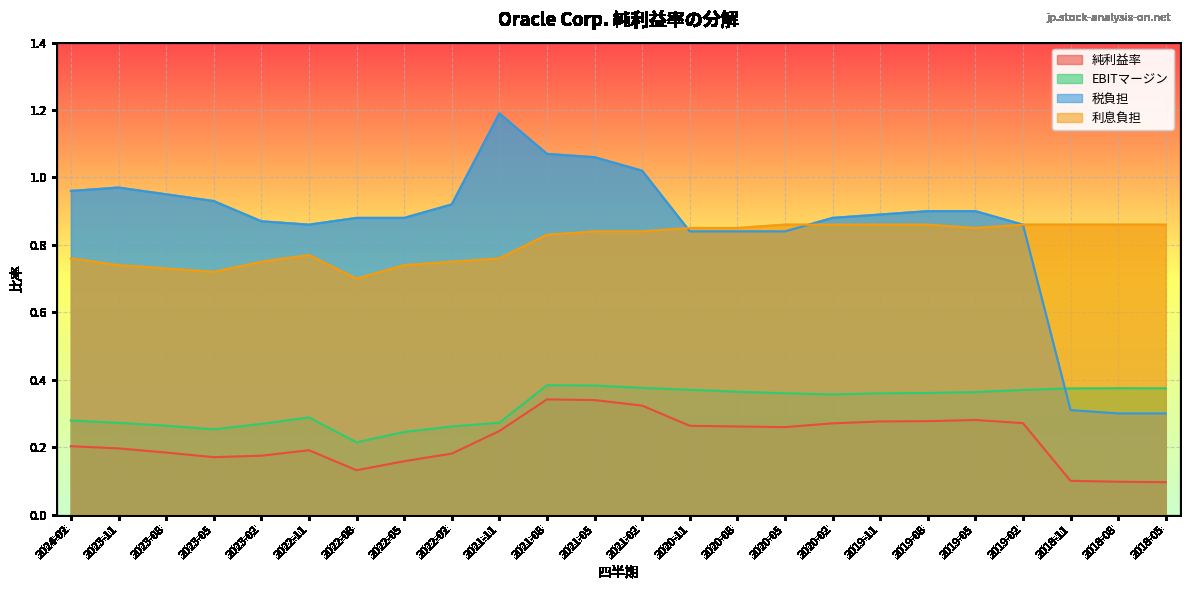

How many data points does each series have?

24